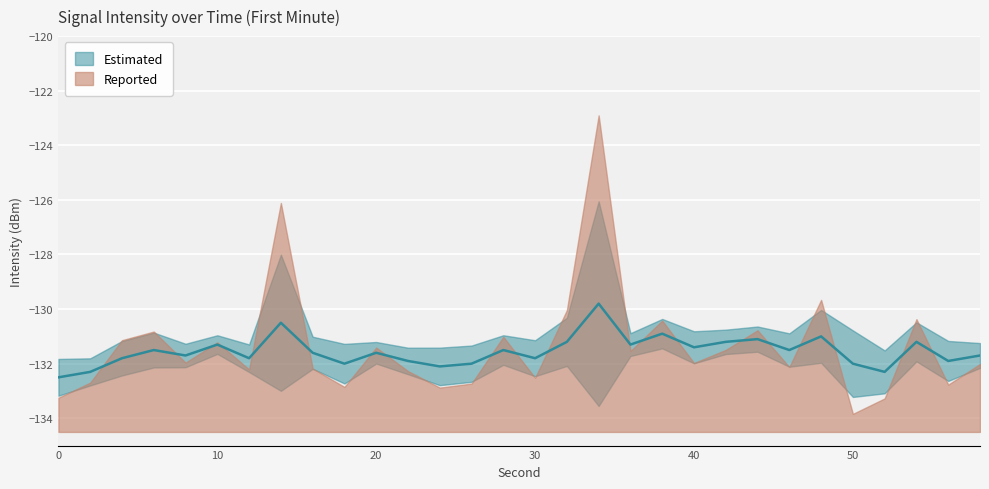

Reading left to right, extract all data points from this chart.

-132.5	-132.3	-131.8	-131.5	-131.7	-131.3	-131.8	-130.5	-131.6	-132.0	-131.6	-131.9	-132.1	-132.0	-131.5	-131.8	-131.2	-129.8	-131.3	-130.9	-131.4	-131.2	-131.1	-131.5	-131.0	-132.0	-132.3	-131.2	-131.9	-131.7